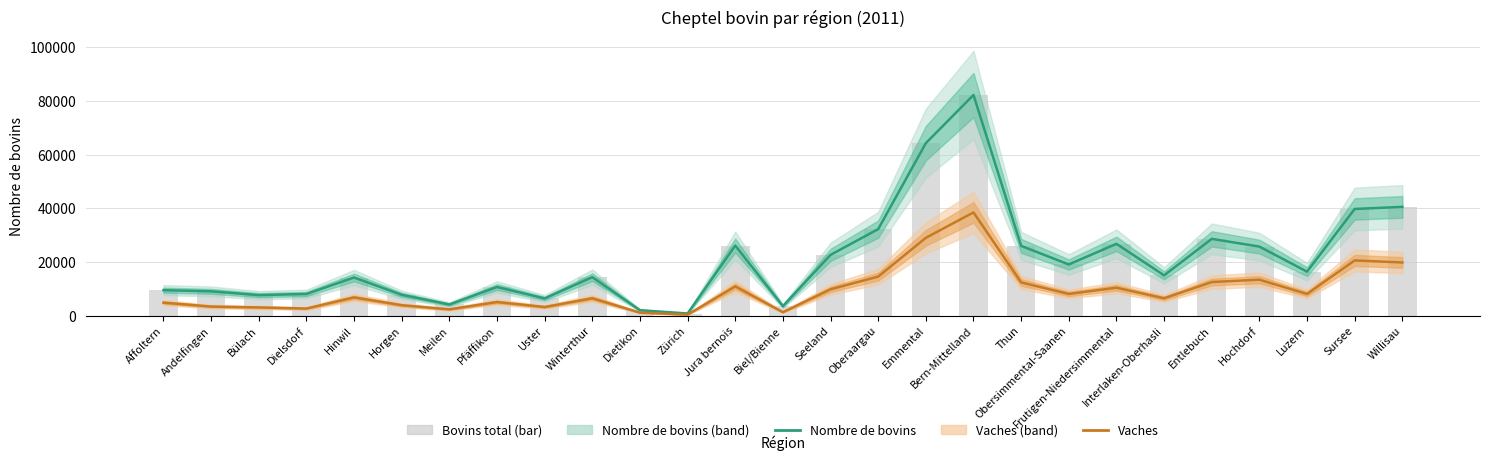

Reading left to right, list all the values displayed in this chart.

Nombre de bovins: Affoltern=9487	Andelfingen=9065	Bülach=7641	Dielsdorf=8061	Hinwil=14210	Horgen=7764	Meilen=4149	Pfäffikon=10667	Uster=6405	Winterthur=14340	Dietikon=2017	Zürich=792	Jura bernois=26112	Biel/Bienne=3535	Seeland=22648	Oberaargau=32244	Emmental=64283	Bern-Mittelland=82239	Thun=25999	Obersimmental-Saanen=19062	Frutigen-Niedersimmental=26757	Interlaken-Oberhasli=15012	Entlebuch=28610	Hochdorf=25730	Luzern=16384	Sursee=39758	Willisau=40531
Vaches: Affoltern=4838	Andelfingen=3377	Bülach=3060	Dielsdorf=2640	Hinwil=6786	Horgen=3883	Meilen=2342	Pfäffikon=5064	Uster=3208	Winterthur=6470	Dietikon=1106	Zürich=377	Jura bernois=10884	Biel/Bienne=1284	Seeland=9818	Oberaargau=14545	Emmental=28994	Bern-Mittelland=38471	Thun=12380	Obersimmental-Saanen=8089	Frutigen-Niedersimmental=10396	Interlaken-Oberhasli=6459	Entlebuch=12516	Hochdorf=13390	Luzern=8085	Sursee=20576	Willisau=19811